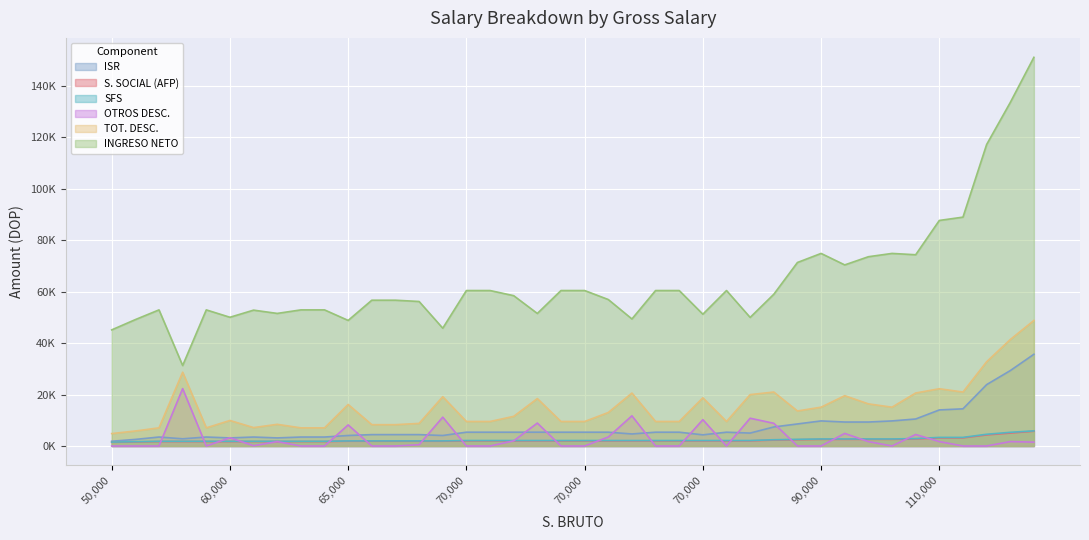

How many lines are shown in the chart?

6